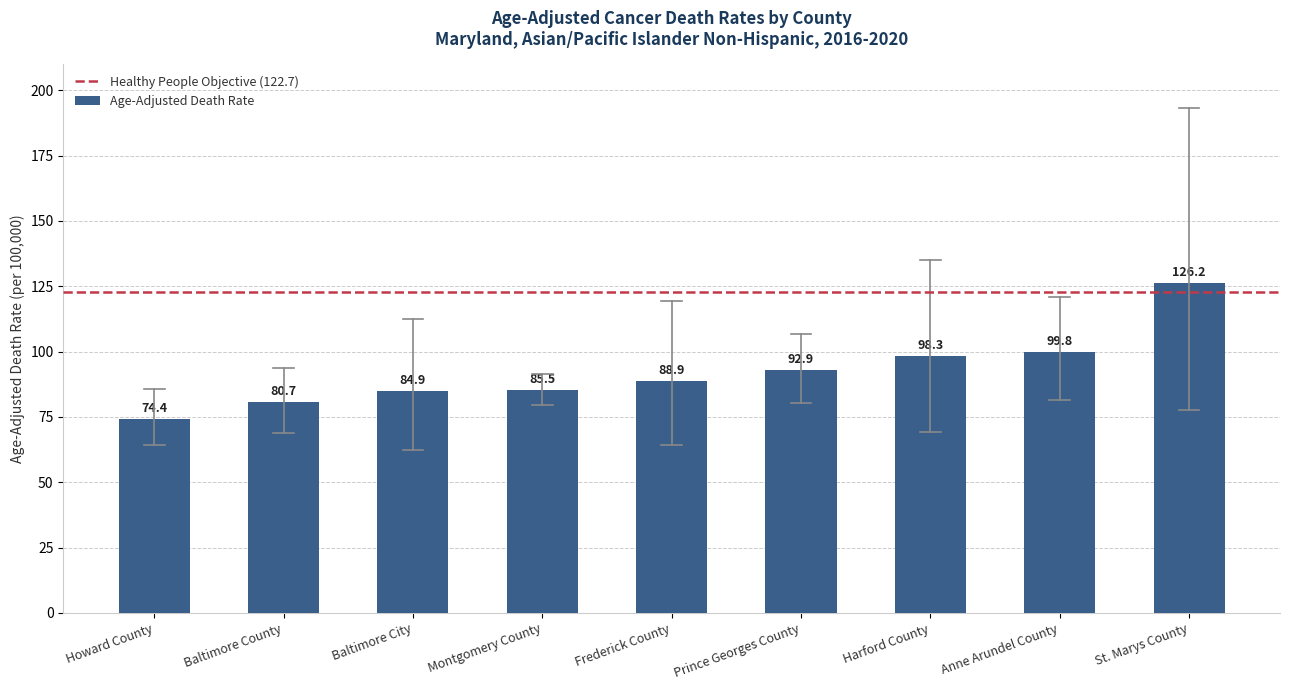

What is the sum of the values at Howard County and Anne Arundel County?

174.2